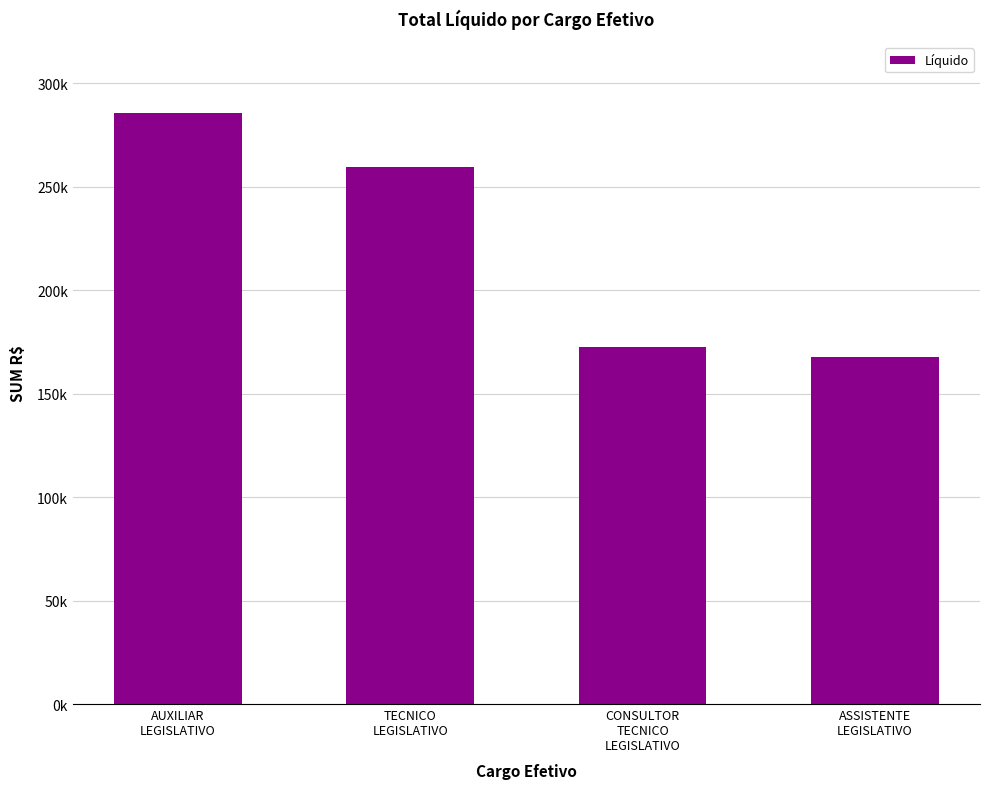

Approximately how many times larger is the value at AUXILIAR
LEGISLATIVO compared to CONSULTOR
TECNICO
LEGISLATIVO?

1.7